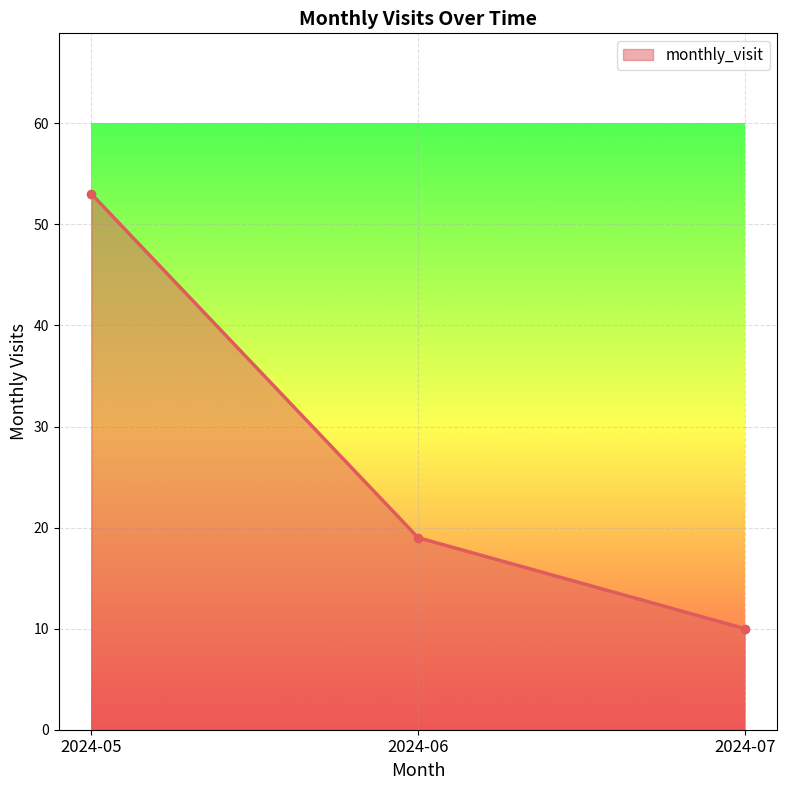

How many lines are shown in the chart?

1